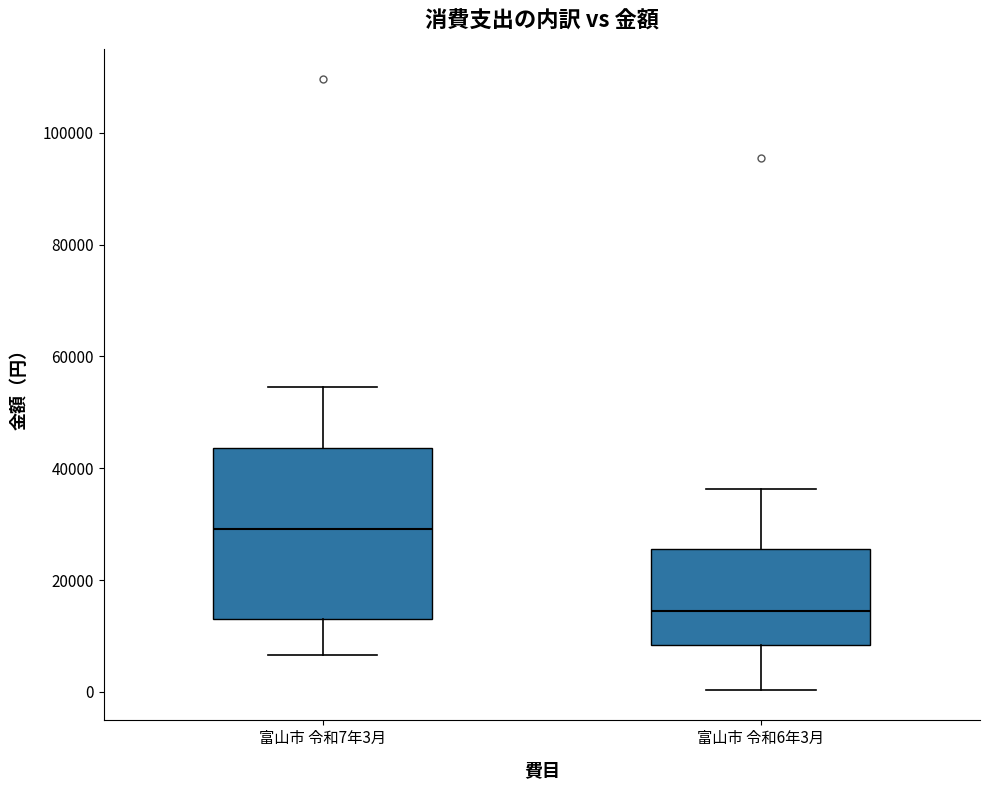

Which box has the lowest median line?

富山市 令和6年3月